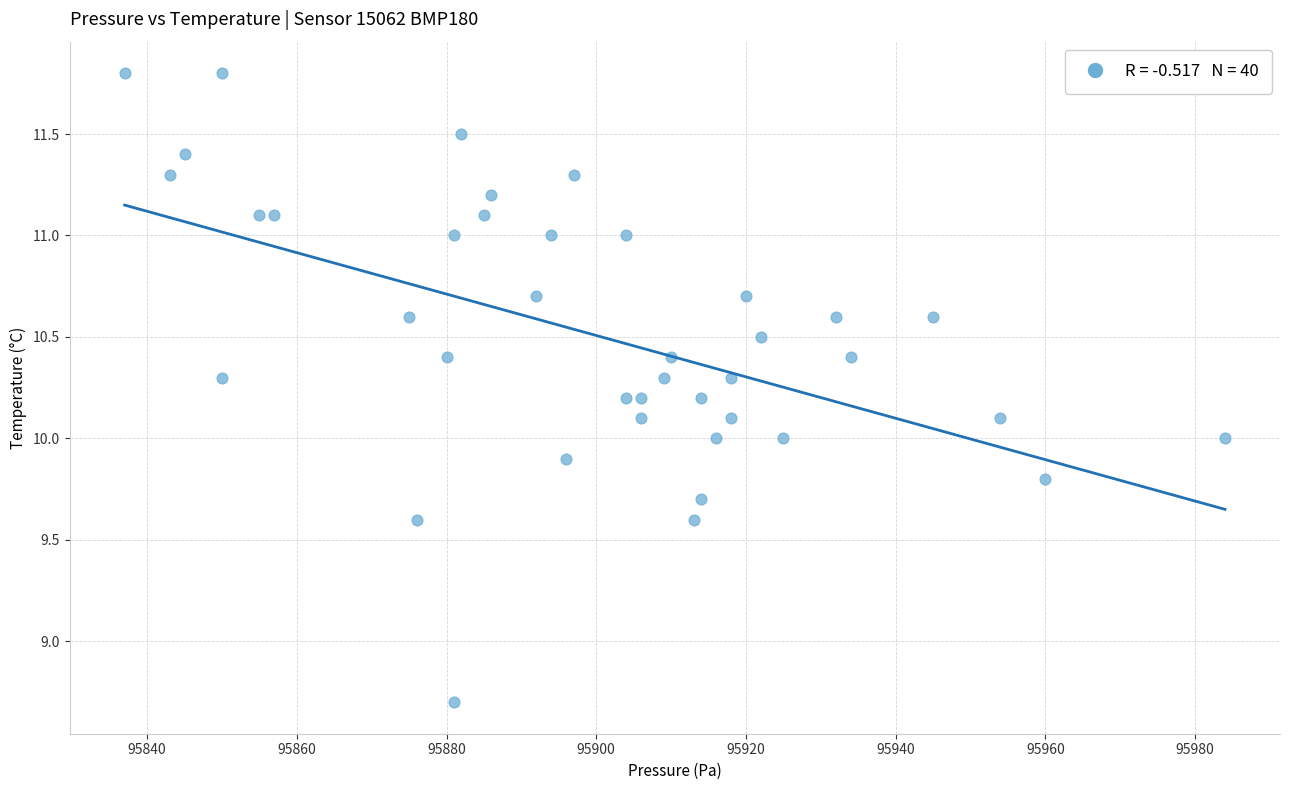

What is the range of X values (max minus min)?

147.0